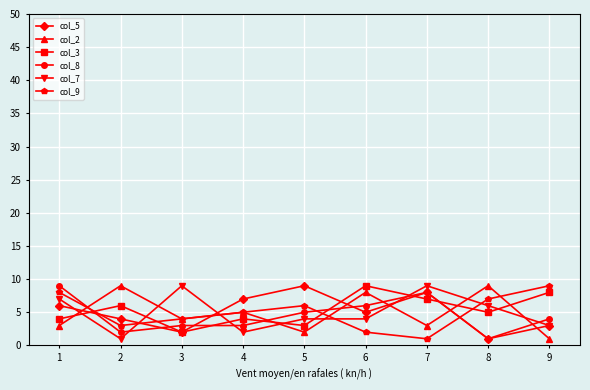

True or false: col_2 and col_3 cross at least once.

True